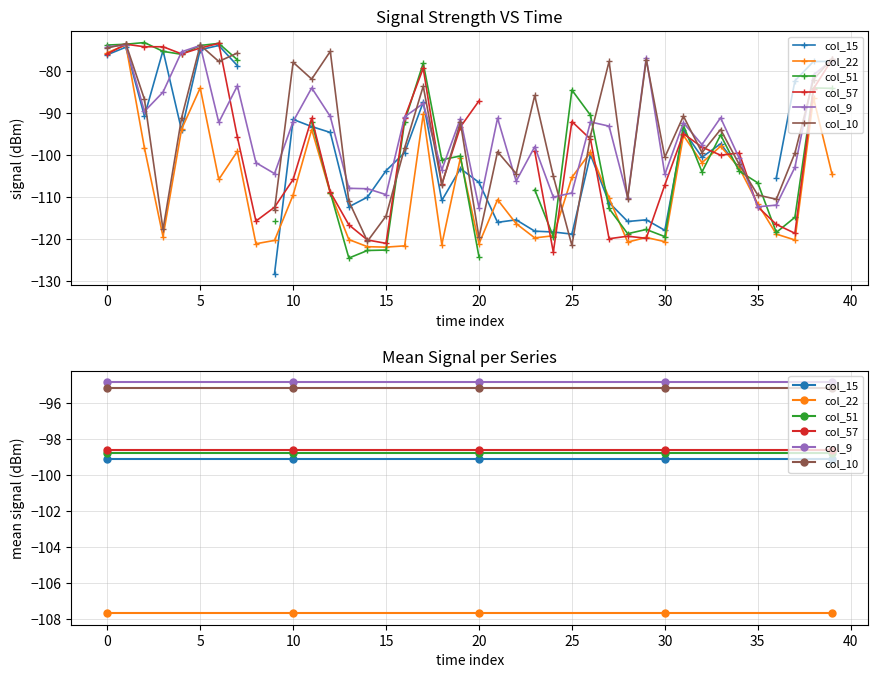

Rank the series by their maximum value, from highest to lowest.

col_9, col_10, col_57, col_51, col_15, col_22